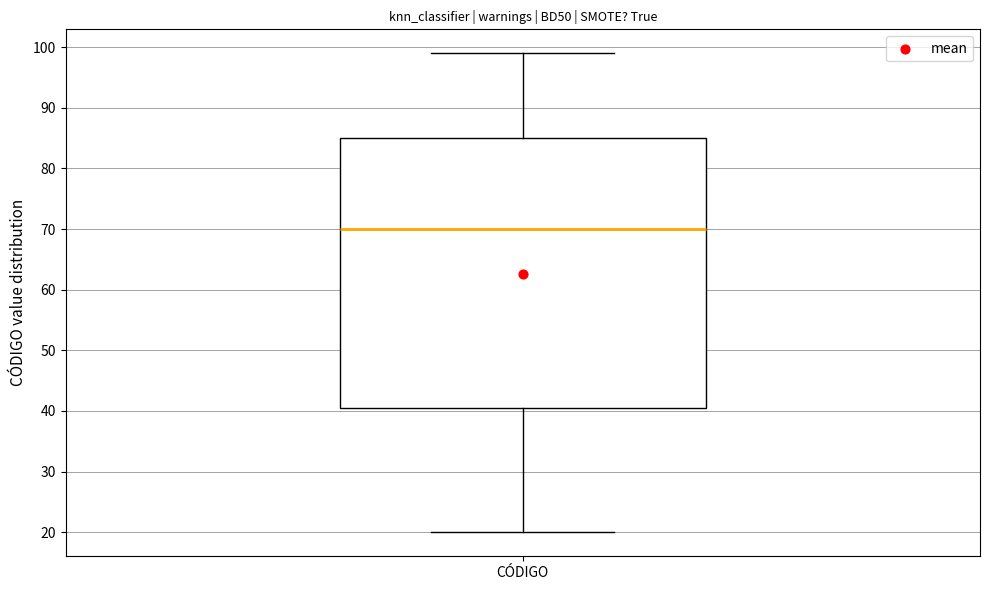

Transcribe this box plot: give where the median line is, the range the box spans, and where the two whiskers end, as read against the y-axis. The values are not printed on the chart, so give them approximately, as read against the axis.

median 70, box 41 to 85, whiskers 20 to 99